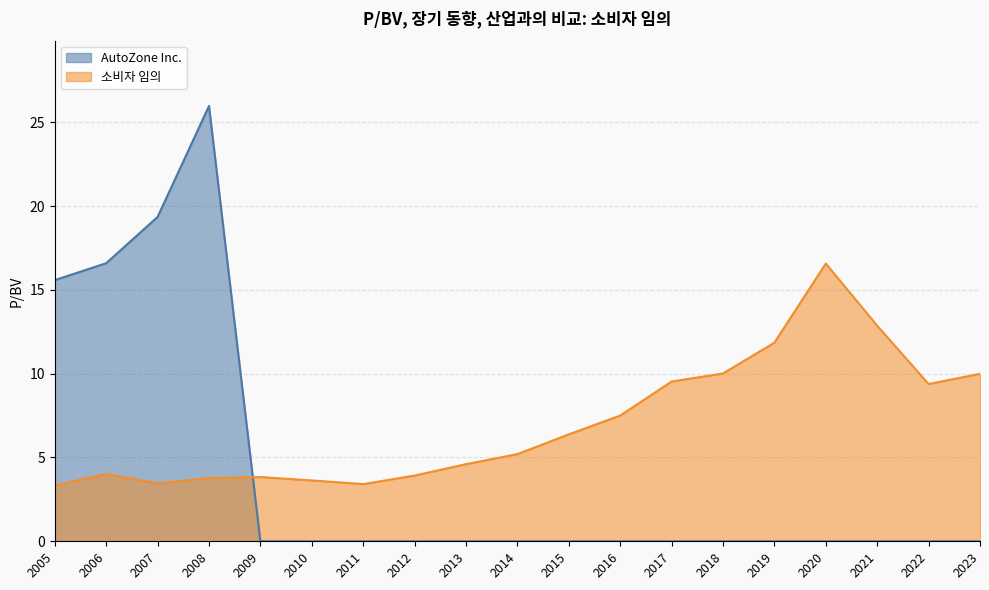

At which label does AutoZone Inc. reach its minimum?

2023